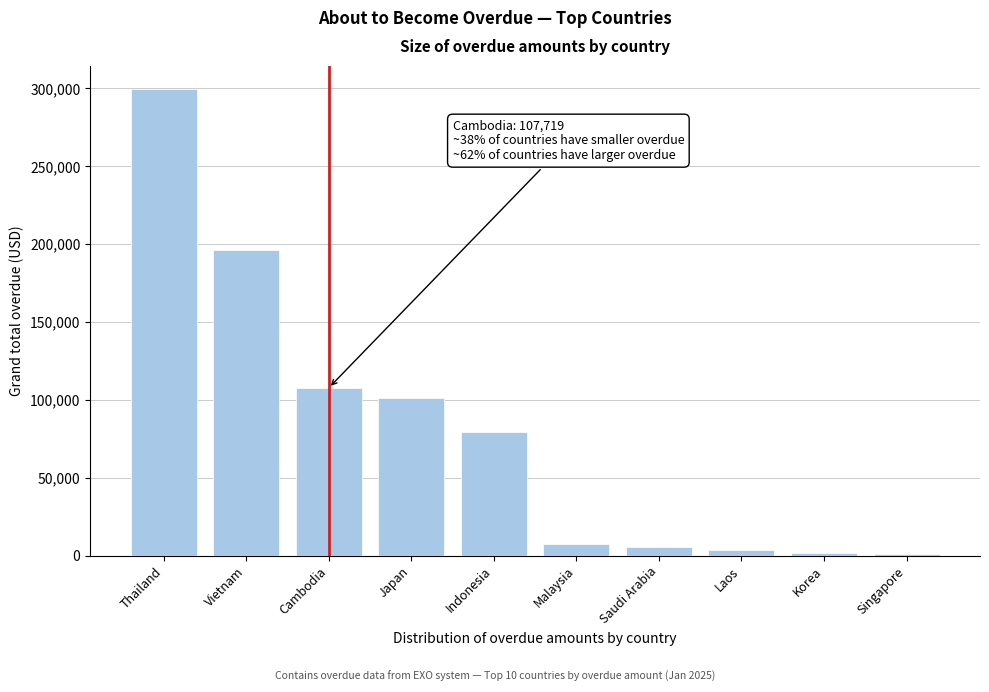

What is the value of the 1st bar from the left?

299542.9